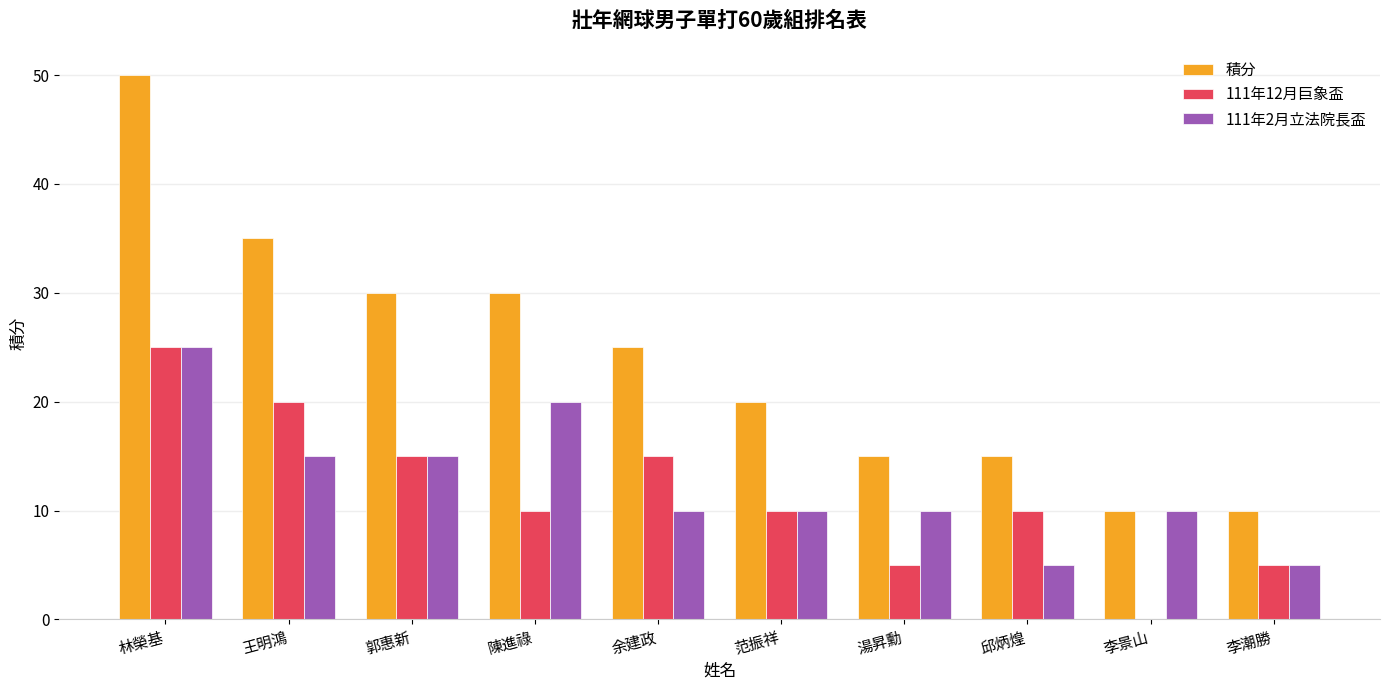

At which label does 111年12月巨象盃 reach its peak?

林榮基